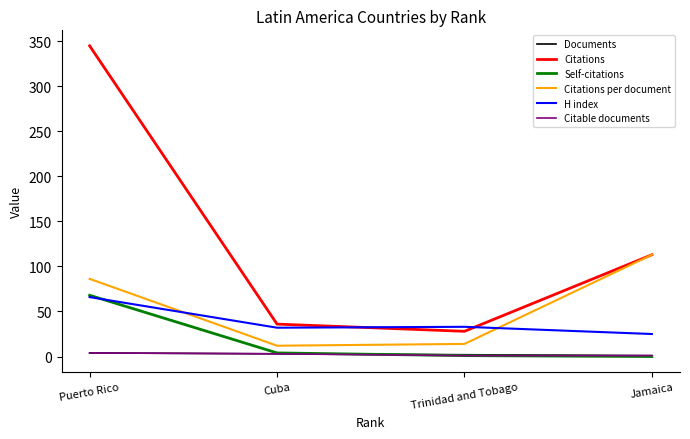

True or false: H index and Citable documents cross at least once.

False